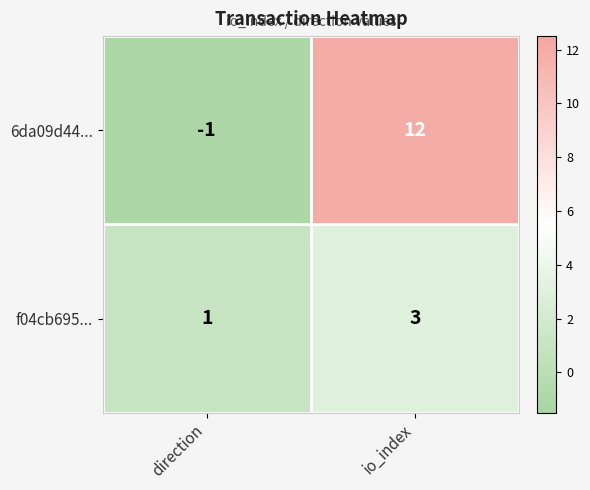

What is the difference between the maximum and minimum values in the 6da09d44... series?

13